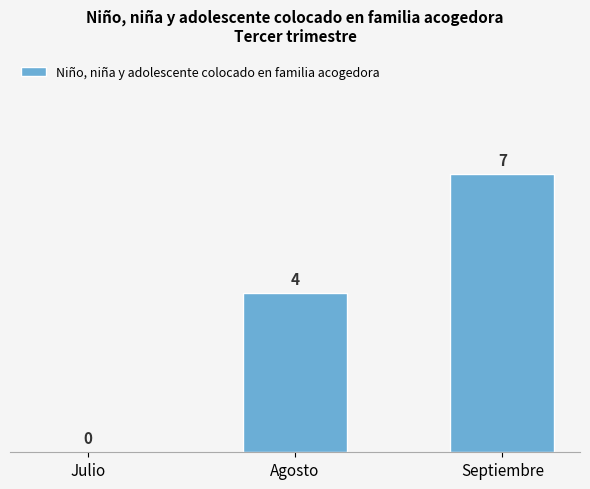

Count the values in the range 0 to 7.

3